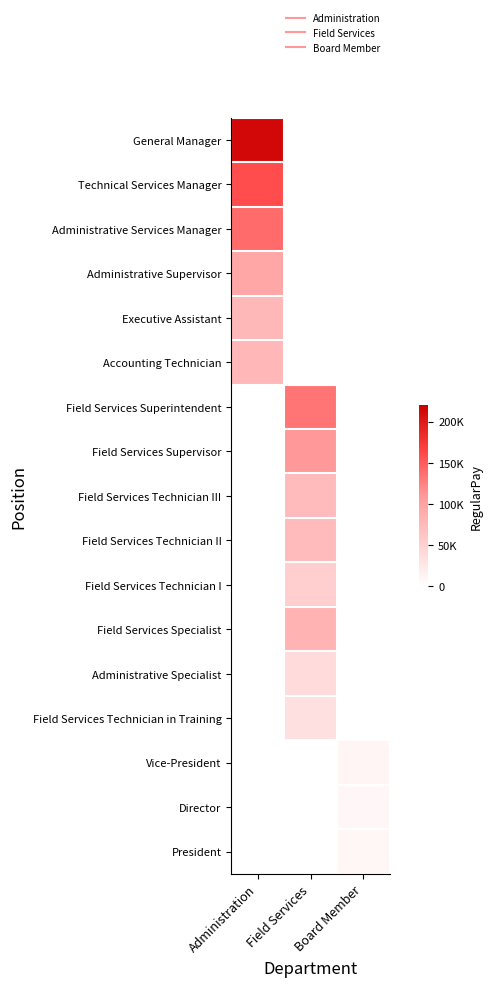

Which series has the largest range (max minus min)?

General Manager